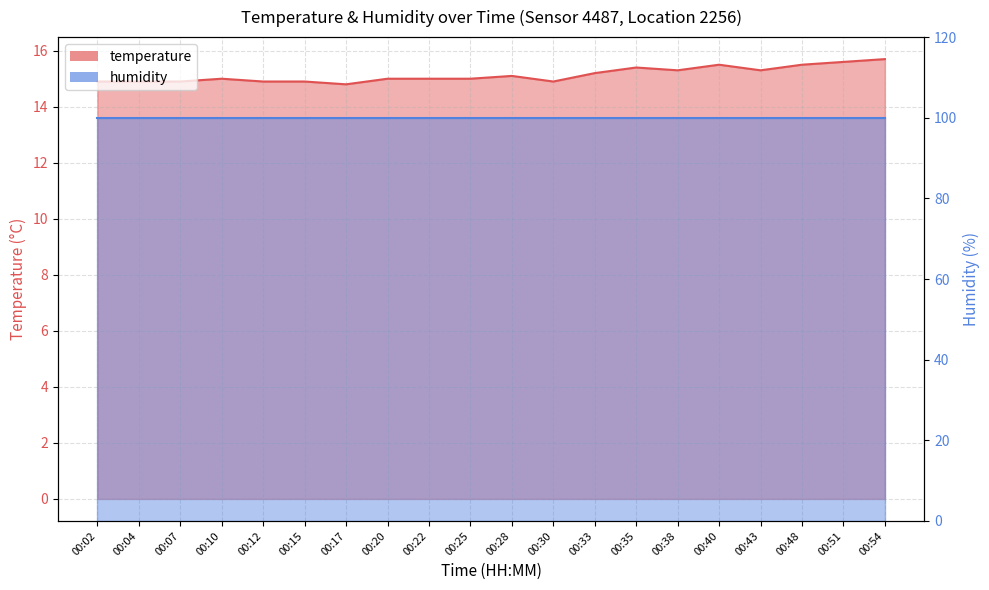

Where is the first local minimum?

00:17